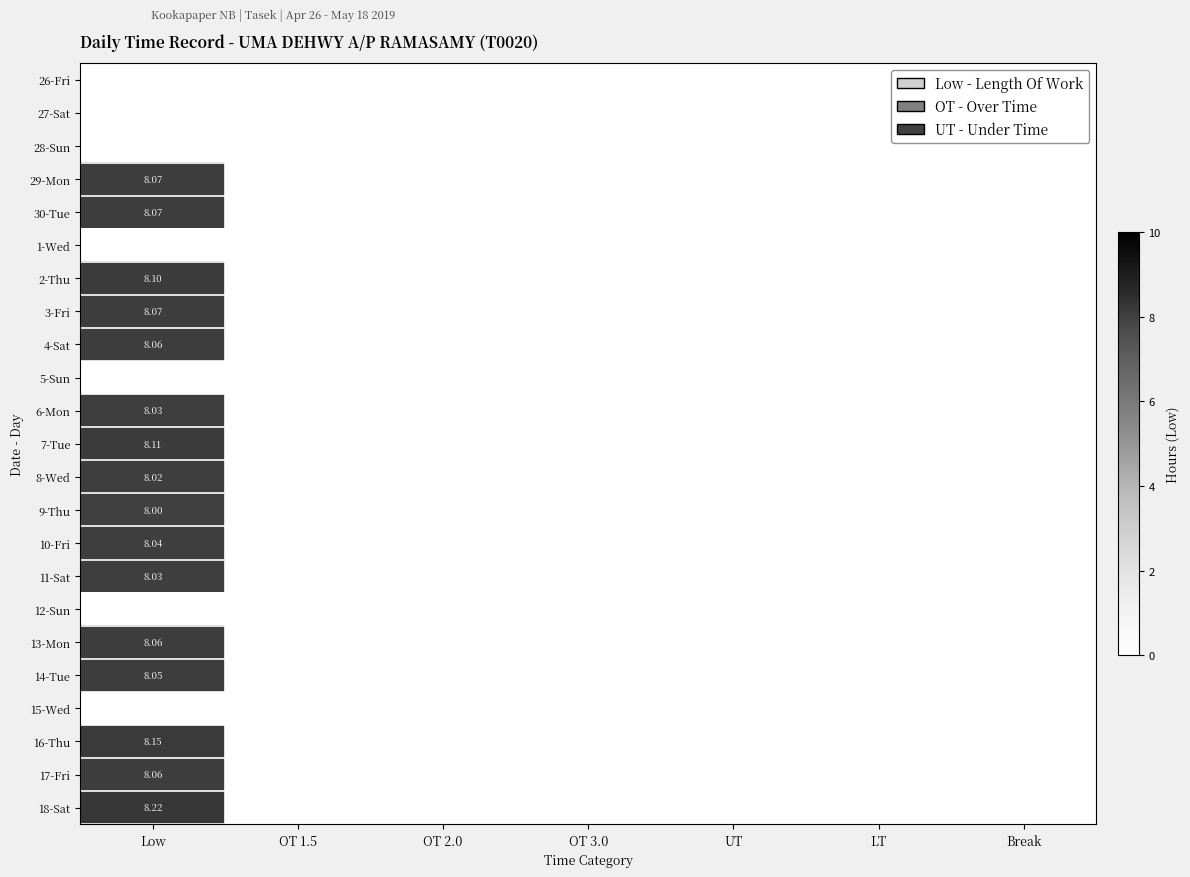

List the series in order of their peak value, lowest first.

26-Fri, 27-Sat, 28-Sun, 1-Wed, 5-Sun, 12-Sun, 15-Wed, 9-Thu, 8-Wed, 6-Mon, 11-Sat, 10-Fri, 14-Tue, 4-Sat, 13-Mon, 17-Fri, 29-Mon, 30-Tue, 3-Fri, 2-Thu, 7-Tue, 16-Thu, 18-Sat